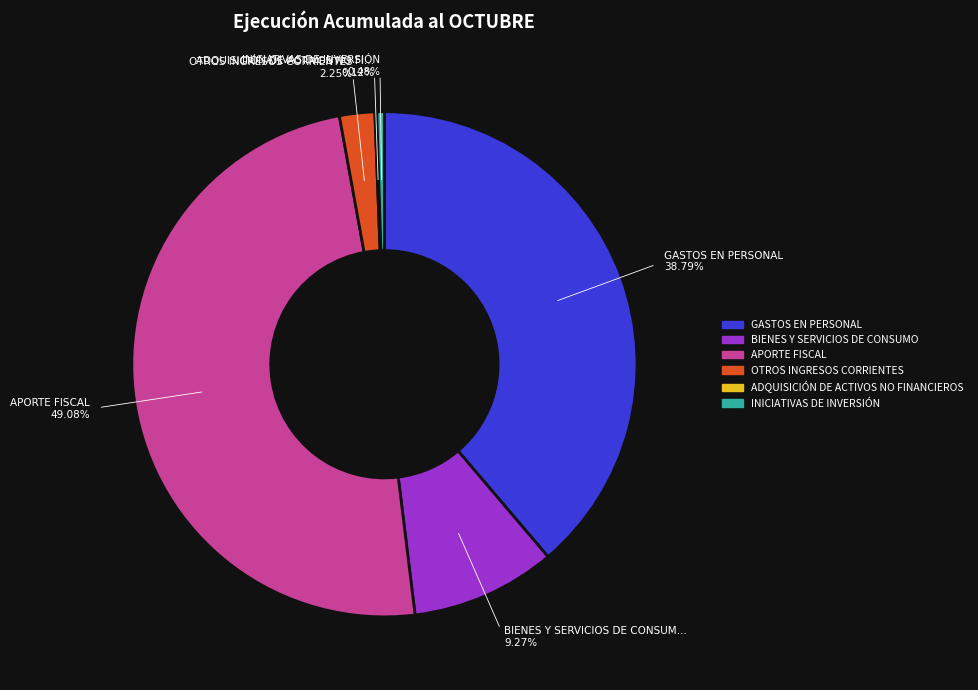

To the nearest percent, what portion does APORTE FISCAL represent?

49%